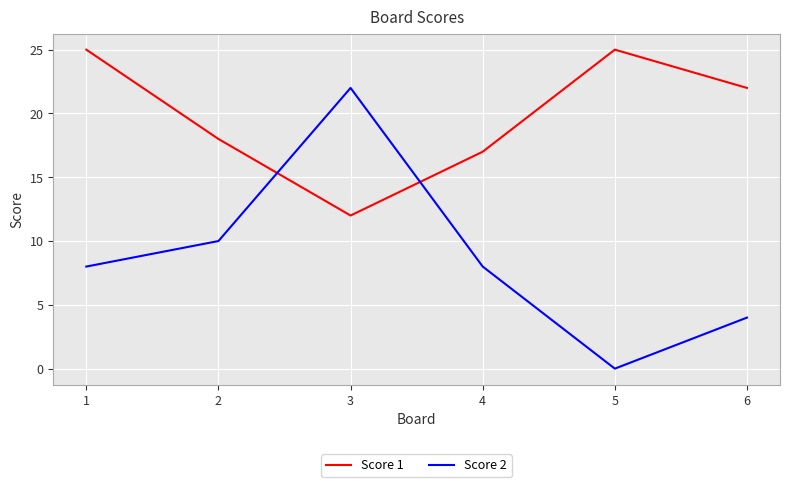

Which category has the lowest value in the Score 1 series?

3